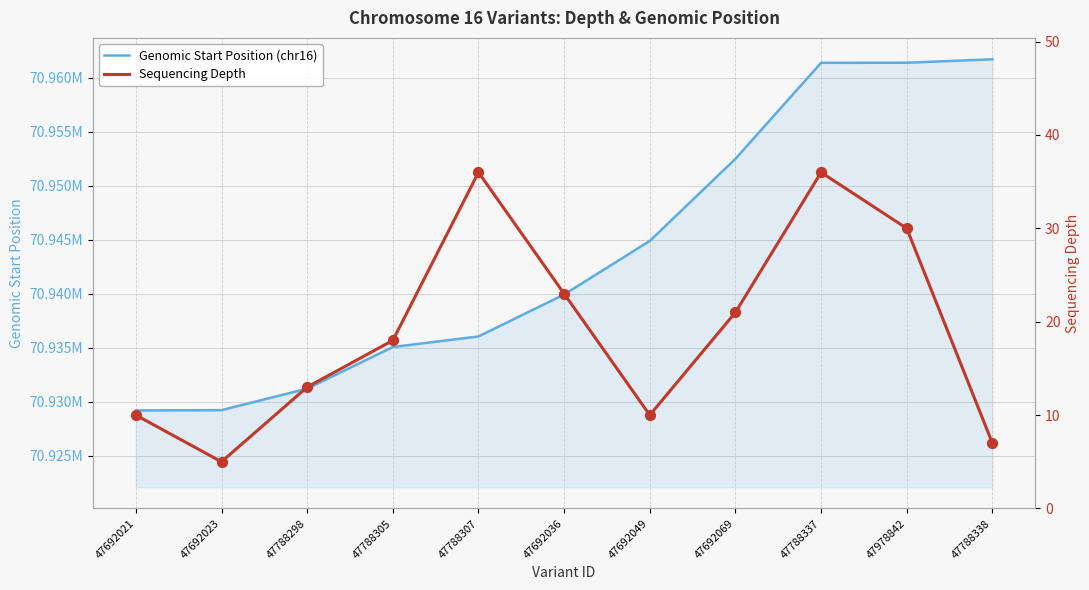

Which series reaches the minimum Y coordinate?

Sequencing Depth